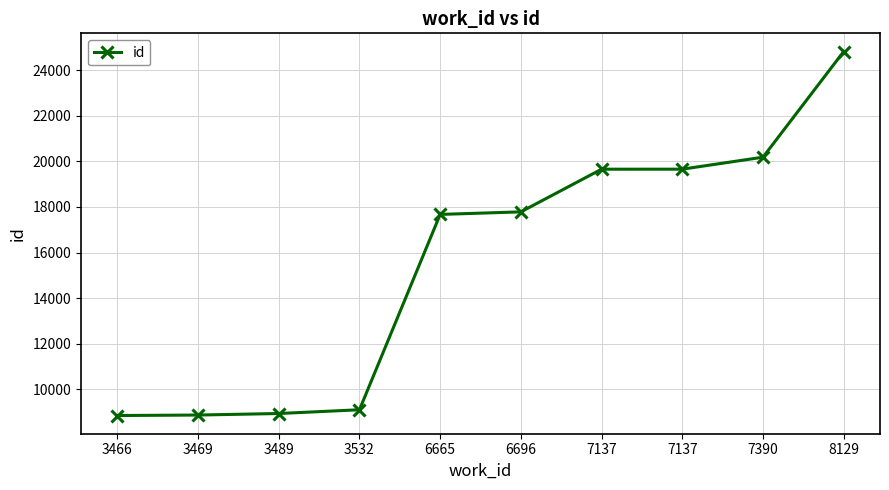

Approximately how many times larger is the value at 7137 compared to 3489?

2.2